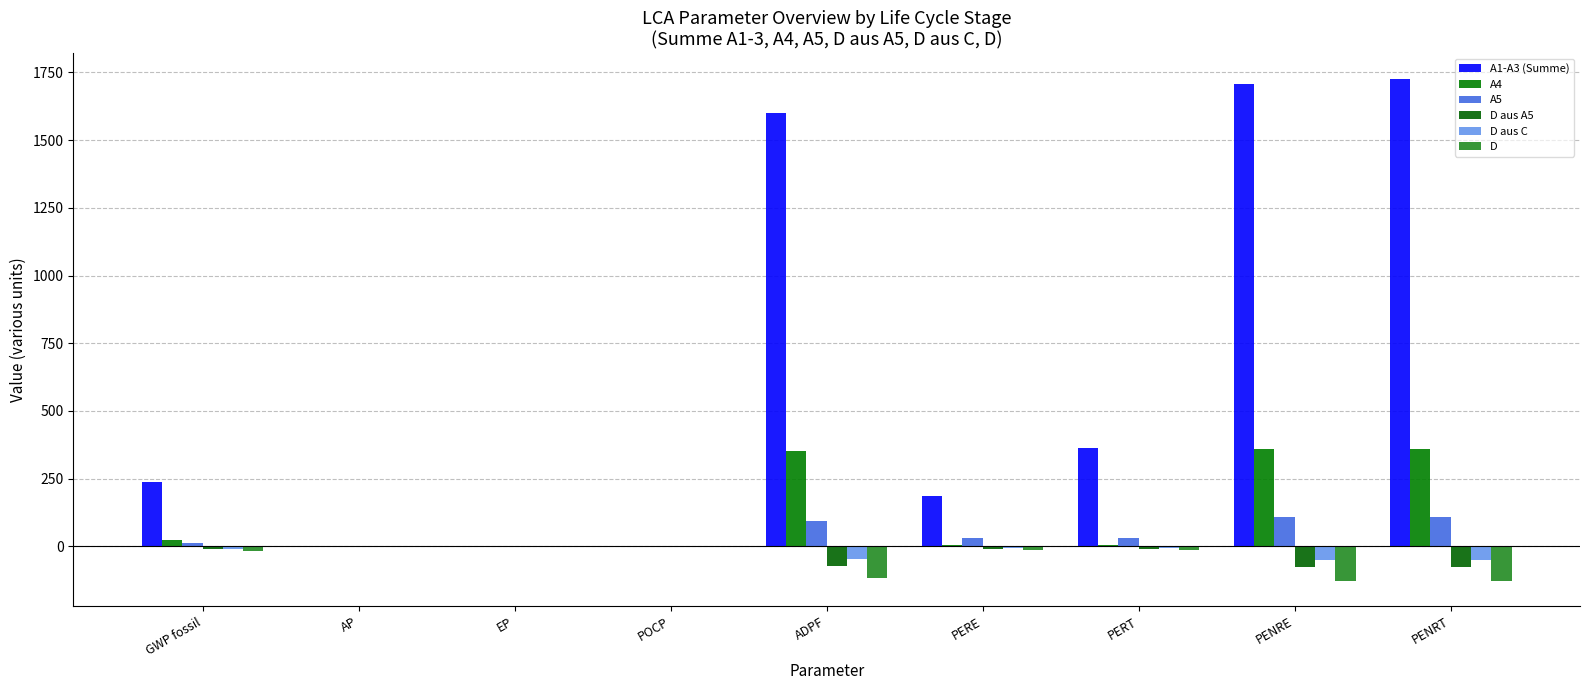

What is the label of the 5th bar from the right?

ADPF